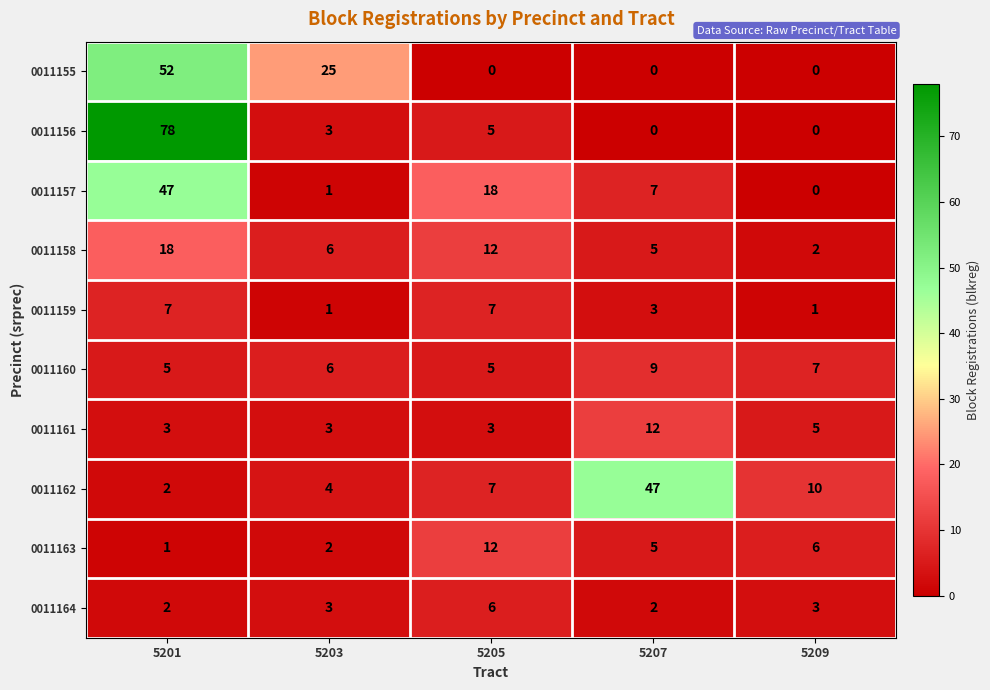

Is it true that 0011158 equals 8 at 5203?

False